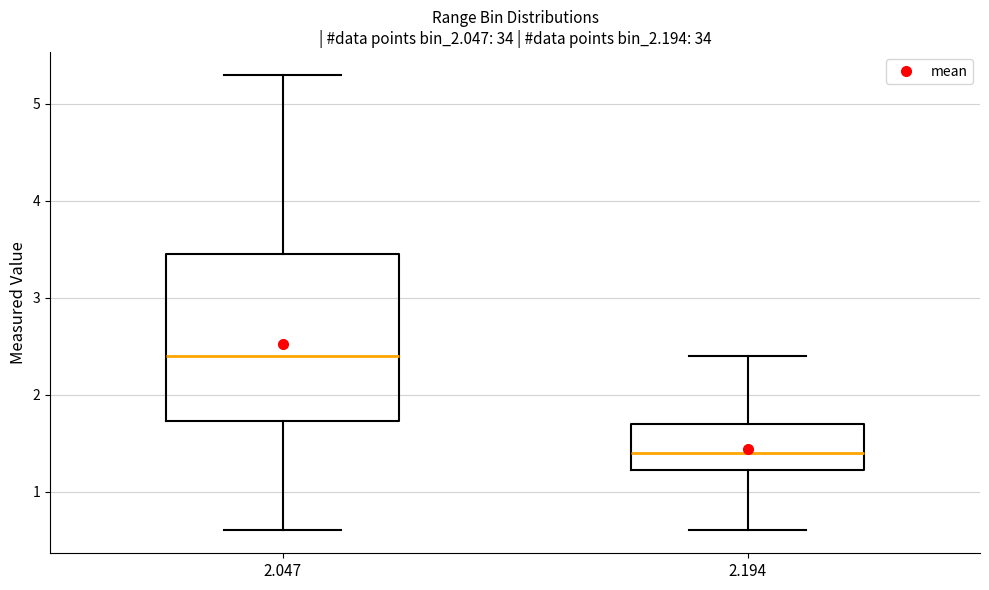

Reading left to right, read every box against the y-axis: the position of its median line, the range the box covers, and the ends of its whiskers. The values are not printed on the chart, so give them approximately, as read against the axis.

2.047: median 2.4, box 1.7 to 3.5, whiskers 0.6 to 5.3
2.194: median 1.4, box 1.2 to 1.7, whiskers 0.6 to 2.4